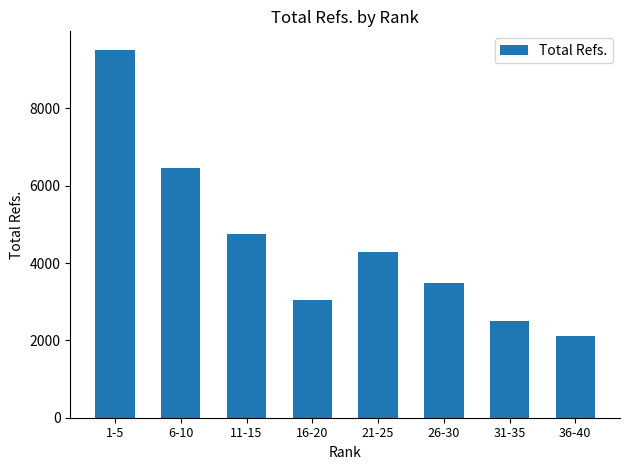

Approximately how many times larger is the value at 21-25 compared to 1-5?

0.4